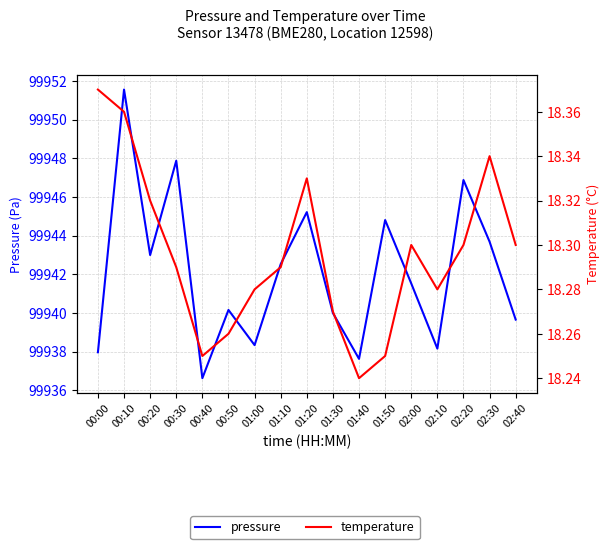

Read the temperature value at 01:20.

18.3